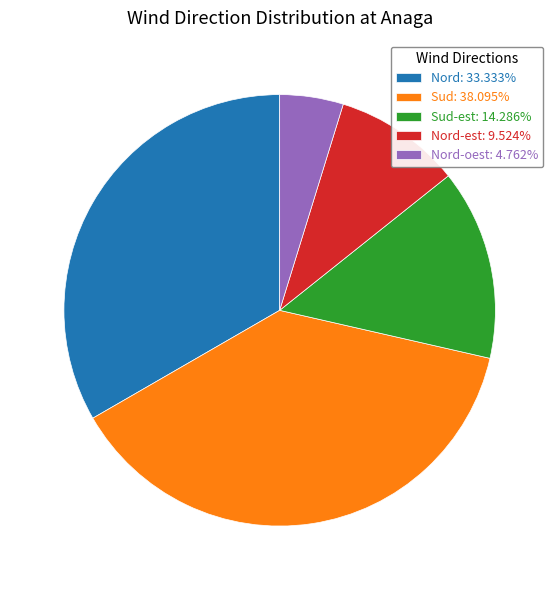

Do Sud: 38.095% and Sud-est: 14.286% together represent more than half of the pie?

Yes